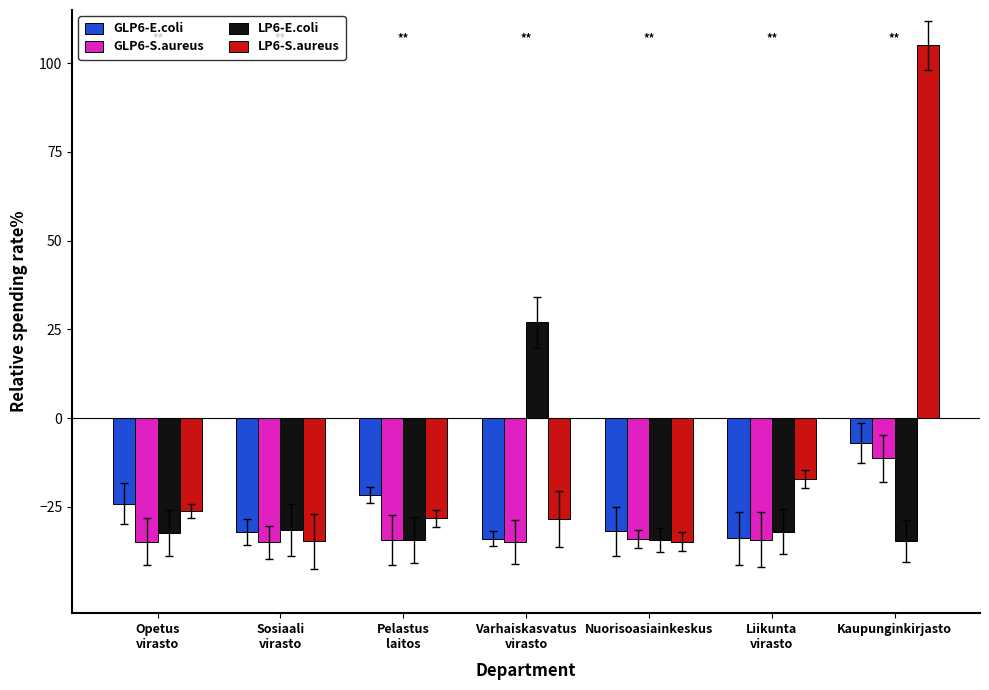

What value does the GLP6-S.aureus series have at Varhaiskasvatus
virasto?

-35.0